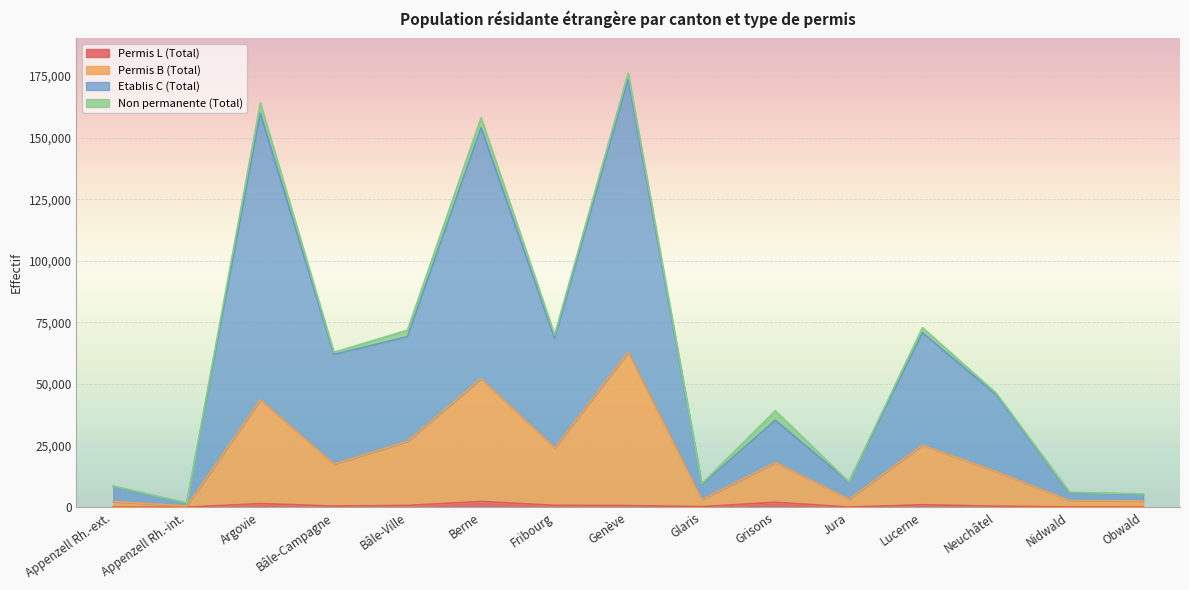

Which series has the widest spread of values?

Etablis C (Total)